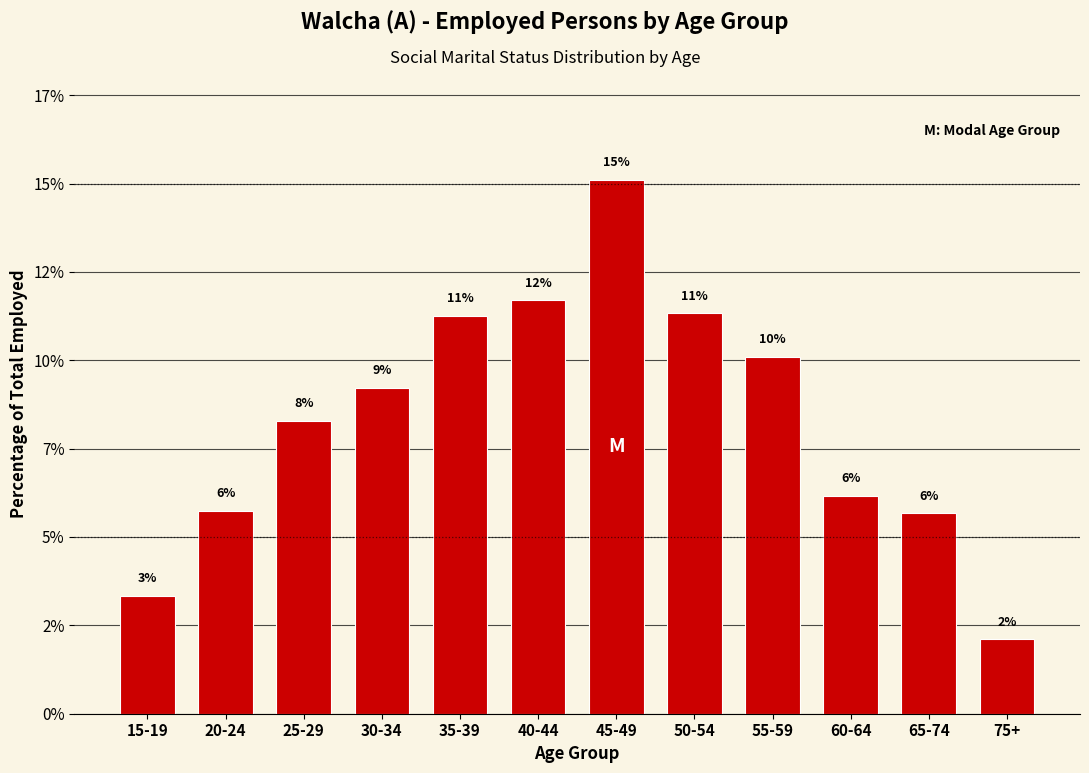

Does the chart contain any negative values?

No